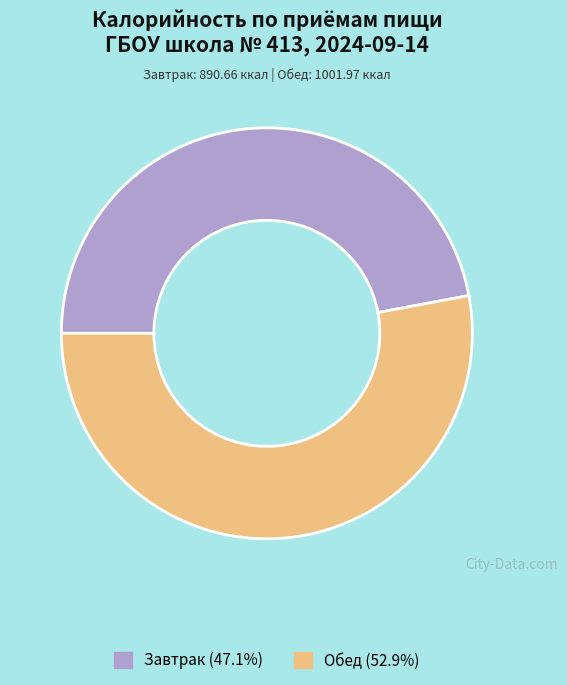

Rank the categories by value from highest to lowest.

Обед, Завтрак